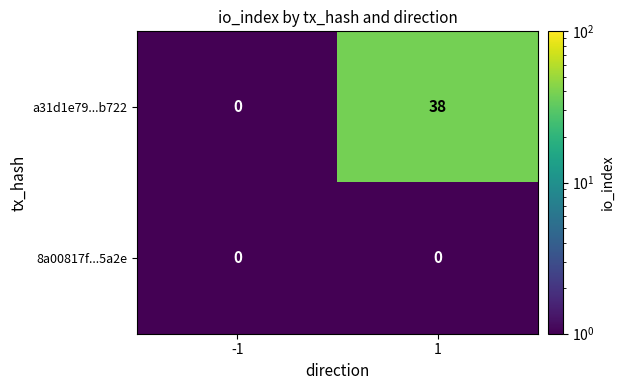

Reading left to right, extract all data points from this chart.

a31d1e79...b722: 0	38
8a00817f...5a2e: 0	0